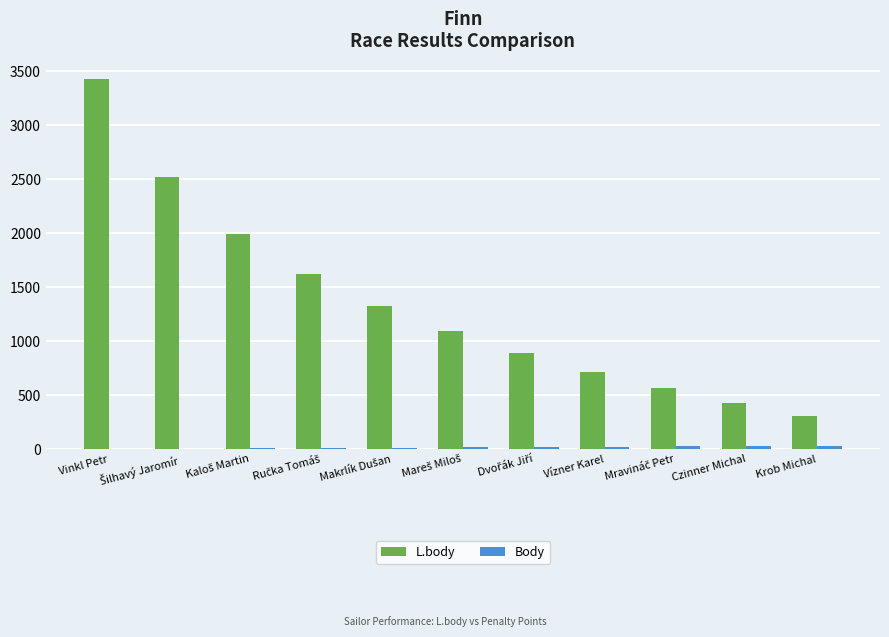

The value of L.body at Czinner Michal is 696. True or false?

False